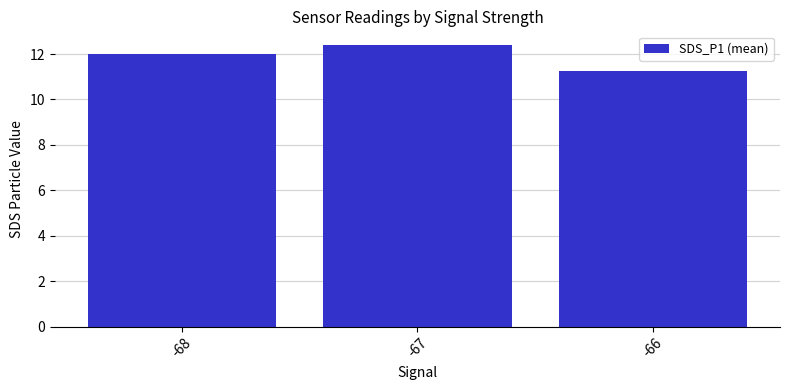

How many data points does each series have?

3